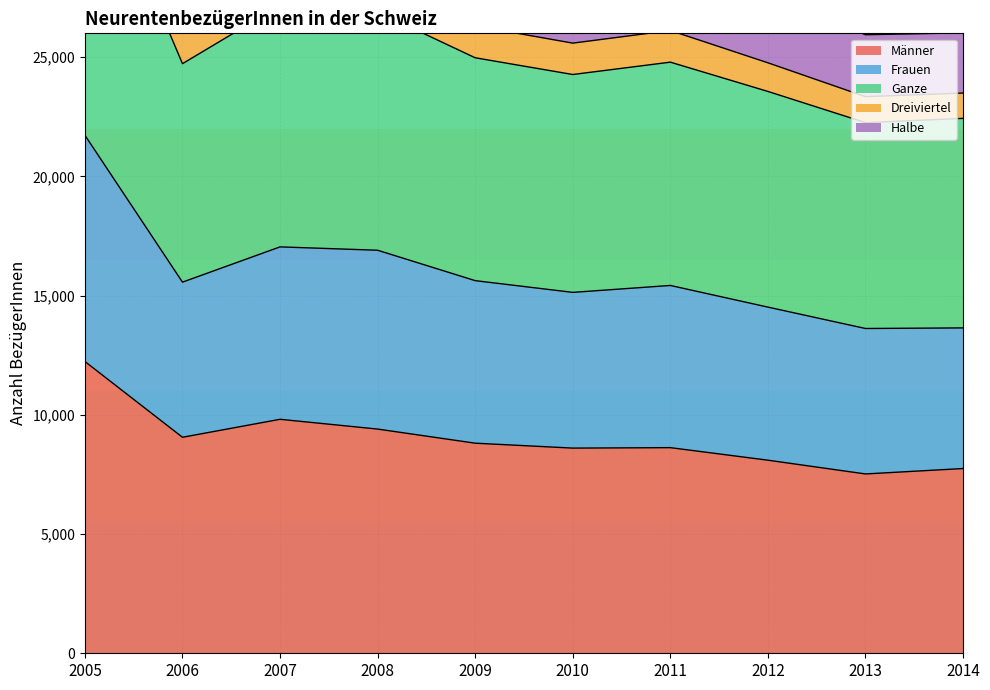

What is the lowest value of the Männer series?

7521